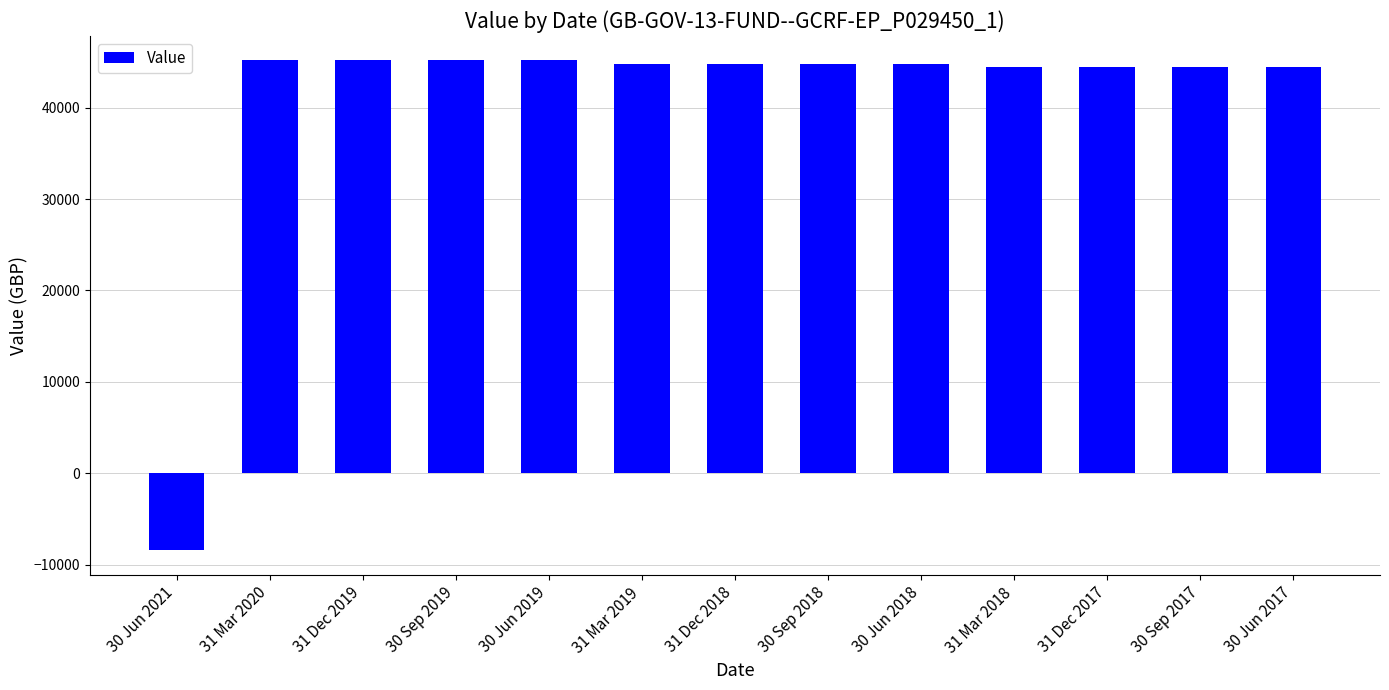

What is the minimum value shown in the chart?

-8436.7